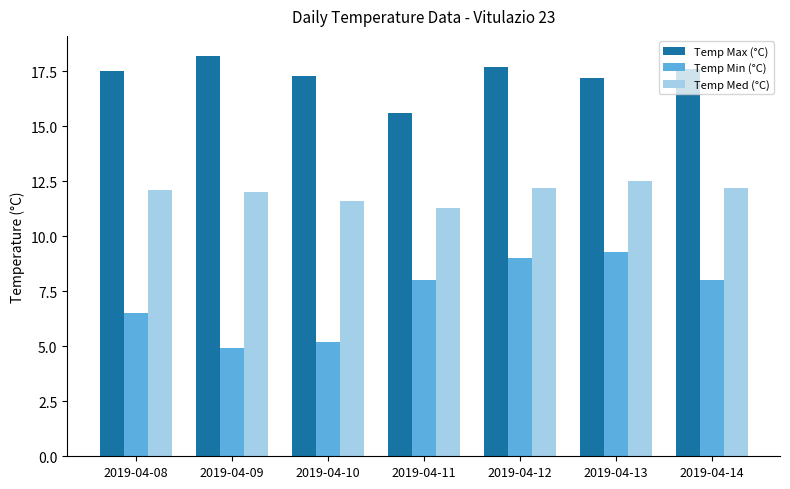

Reading left to right, list all the values displayed in this chart.

Temp Max (°C): 17.5	18.2	17.3	15.6	17.7	17.2	17.6
Temp Min (°C): 6.5	4.9	5.2	8.0	9.0	9.3	8.0
Temp Med (°C): 12.1	12.0	11.6	11.3	12.2	12.5	12.2